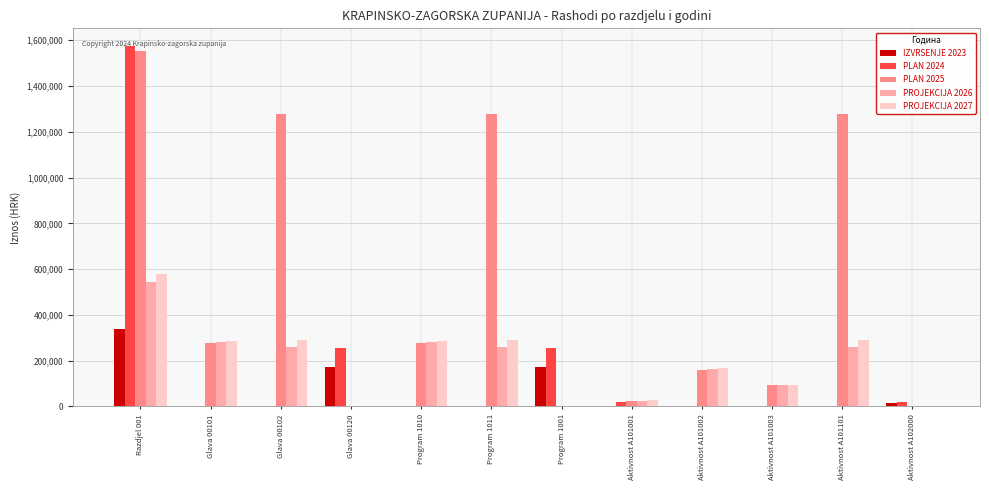

What is the sum of all PLAN 2025 values?

6216492.0